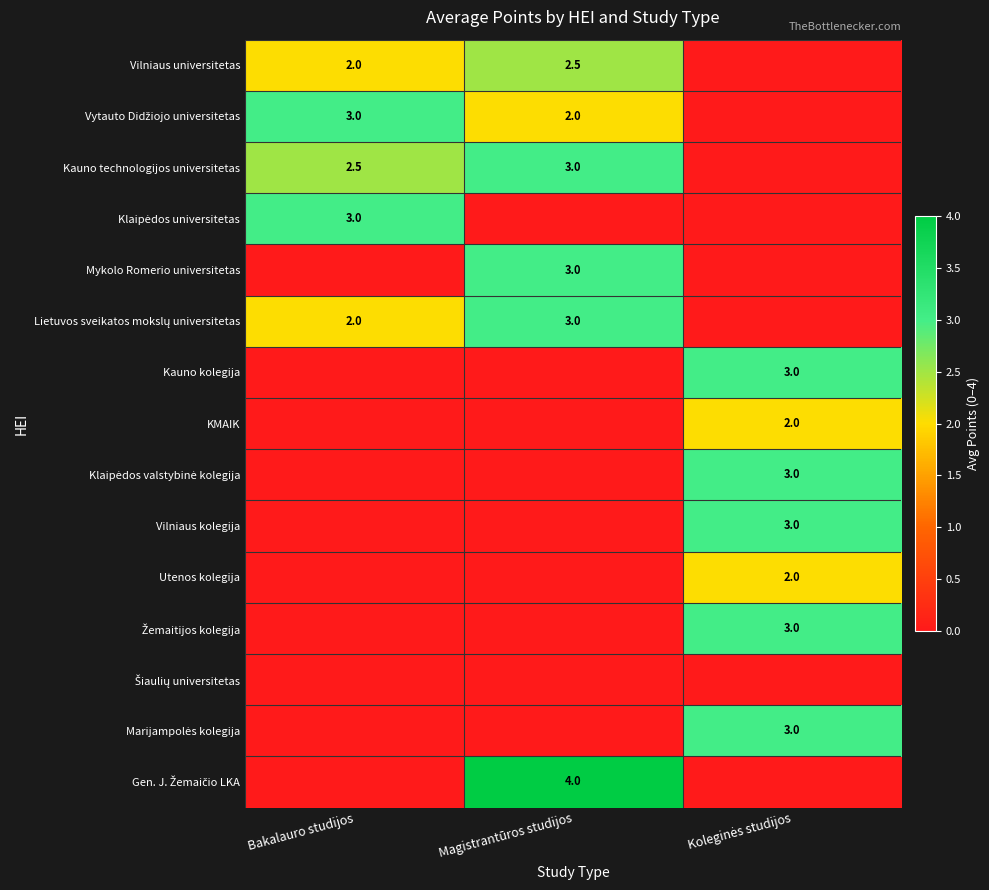

The value of Mykolo Romerio universitetas at Magistrantūros studijos is 5.0. True or false?

False